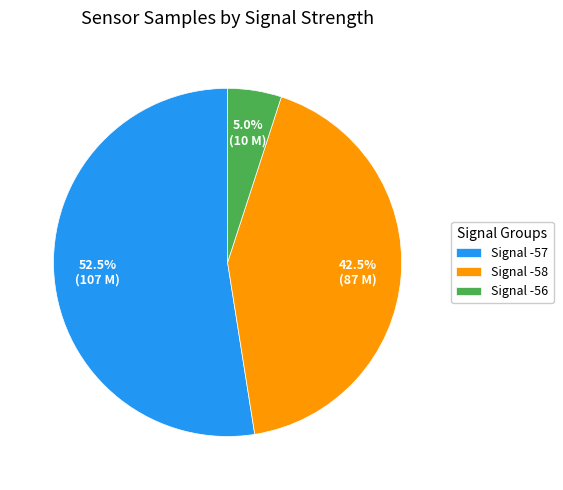

Is there a majority slice in this chart?

Yes